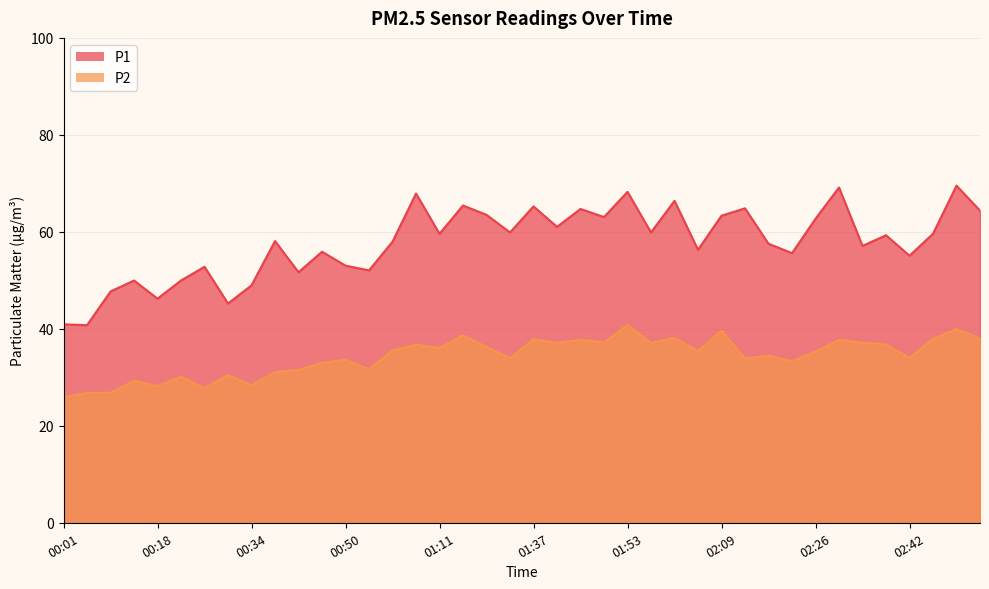

What are all the series names shown in the legend?

P1, P2